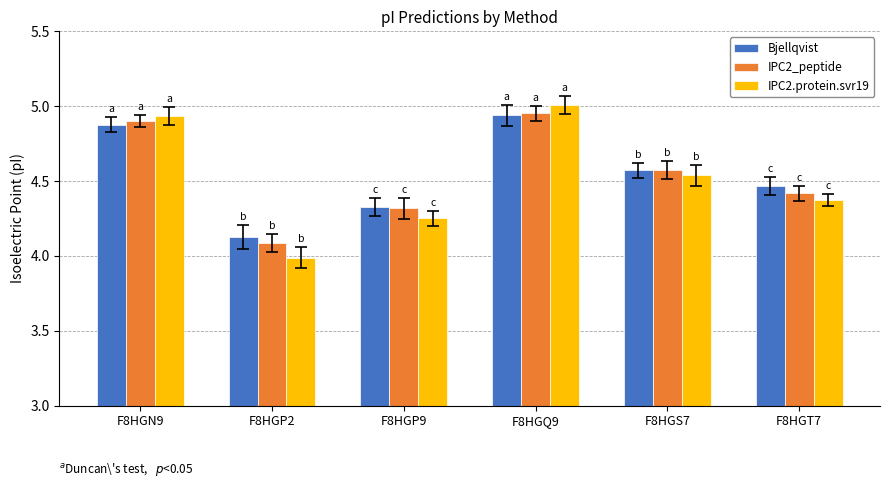

Which category has the lowest value in the Bjellqvist series?

F8HGP2